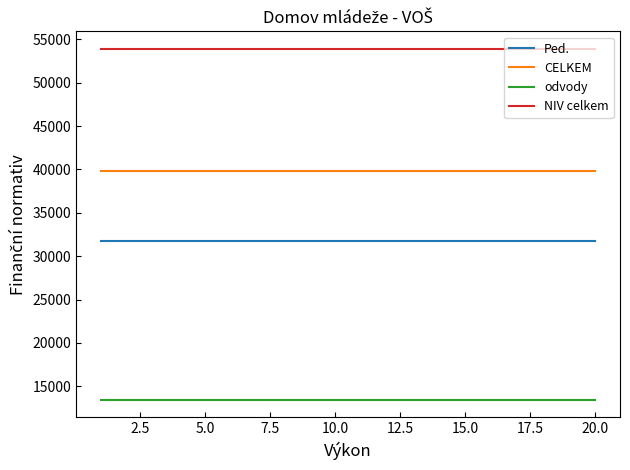

Reading left to right, extract all data points from this chart.

Ped.: 31748	31748	31748	31748	31748	31748	31748	31748	31748	31748	31748	31748	31748	31748	31748	31748	31748	31748	31748	31748
CELKEM: 39811	39811	39811	39811	39811	39811	39811	39811	39811	39811	39811	39811	39811	39811	39811	39811	39811	39811	39811	39811
odvody: 13456	13456	13456	13456	13456	13456	13456	13456	13456	13456	13456	13456	13456	13456	13456	13456	13456	13456	13456	13456
NIV celkem: 53895	53895	53895	53895	53895	53895	53895	53895	53895	53895	53895	53895	53895	53895	53895	53895	53895	53895	53895	53895